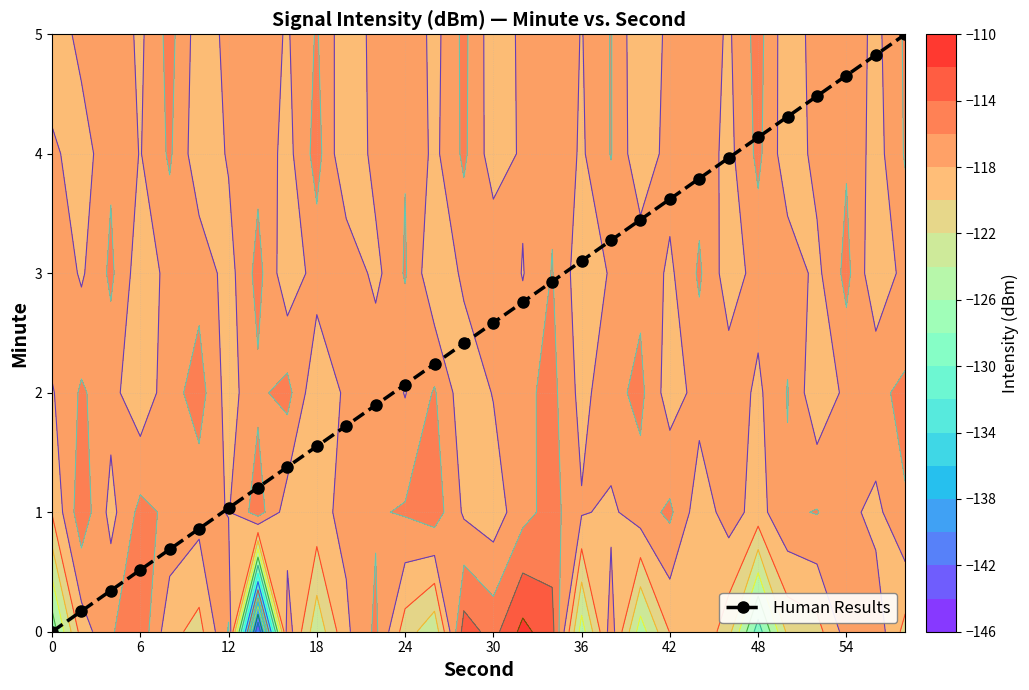

True or false: Human Results has a value of 2.1 at 24.

True